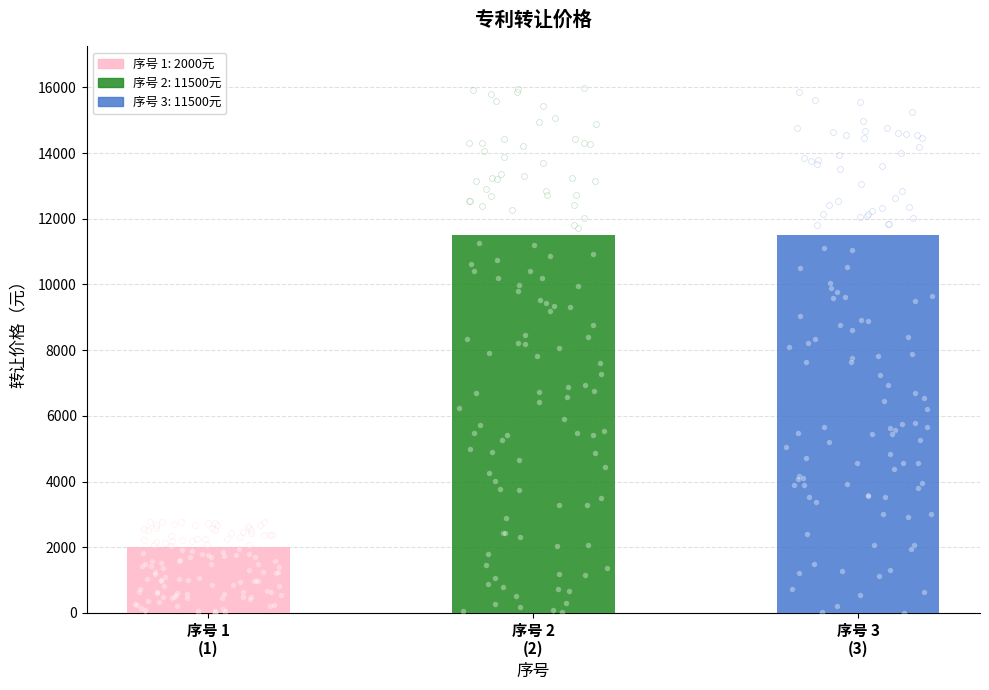

What is the ratio of the value at 3 to the value at 2?

1.0